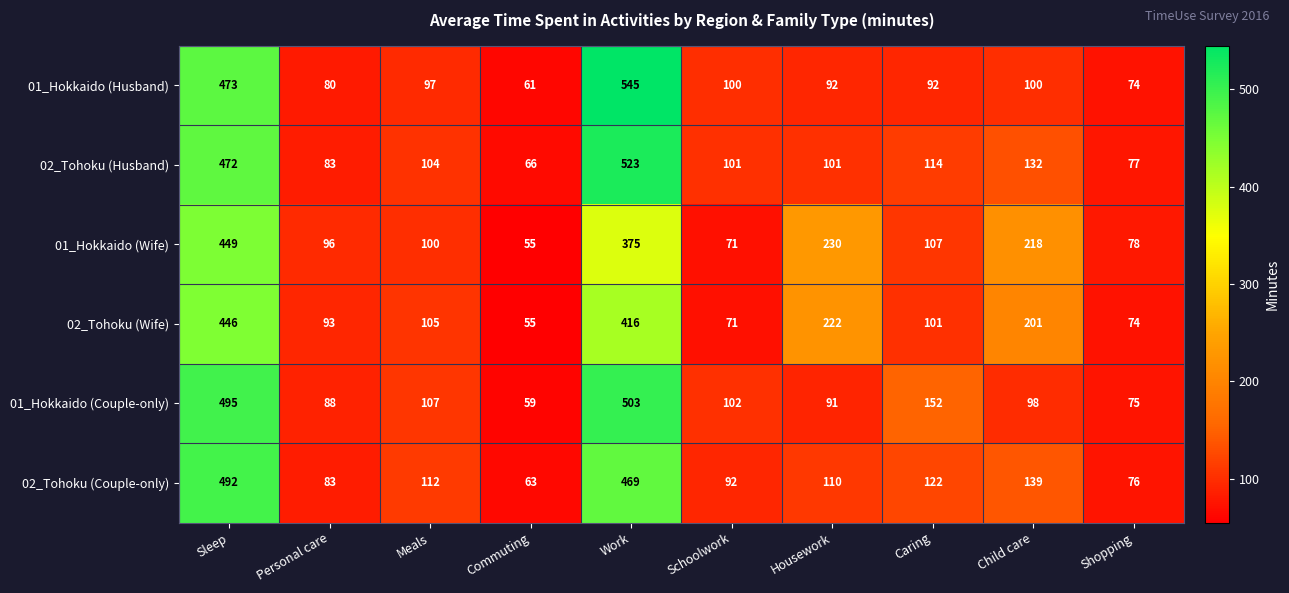

Which series changed the most between Schoolwork and Shopping?

01_Hokkaido (Couple-only)